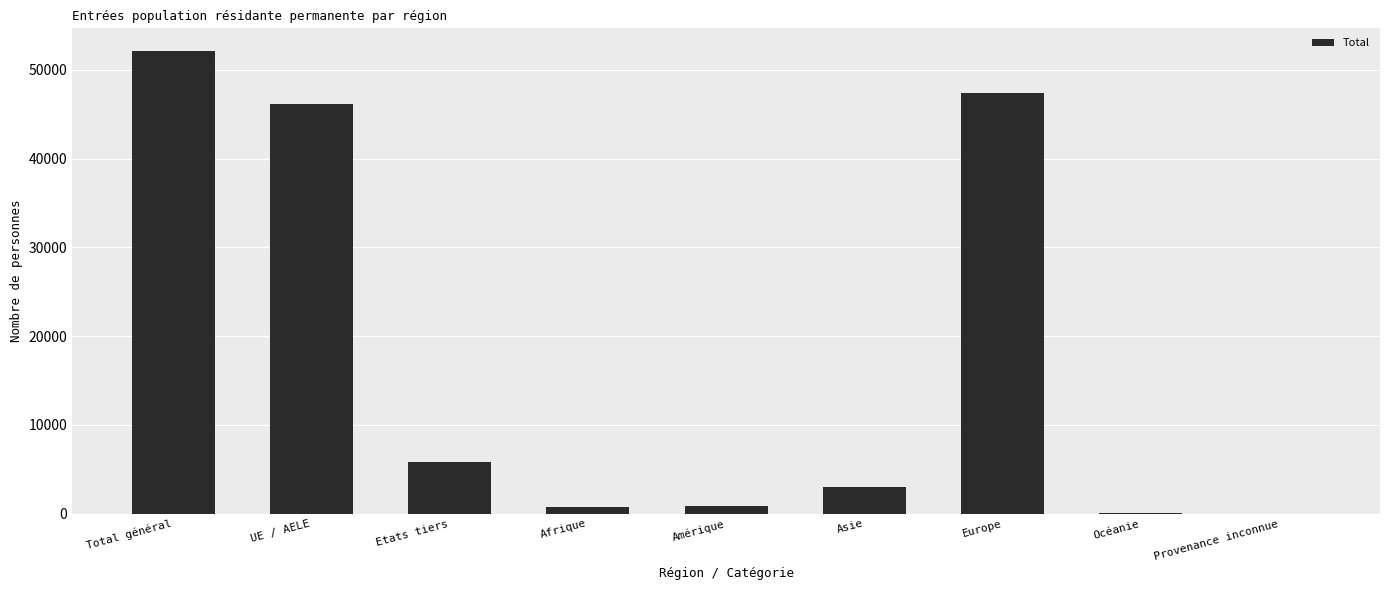

Are the bars horizontal?

No